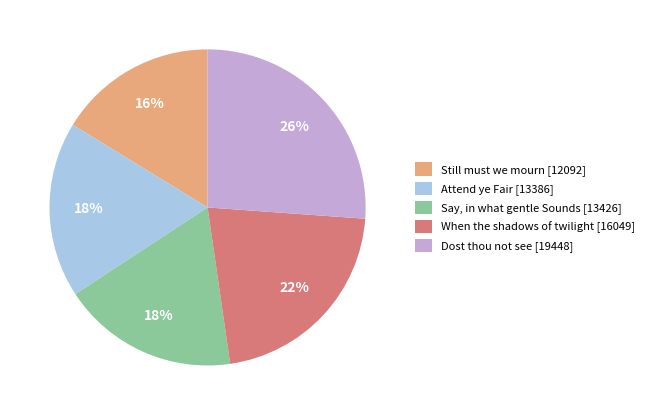

Approximately how many times larger is the value at Say, in what gentle Sounds [13426] compared to When the shadows of twilight [16049]?

0.8